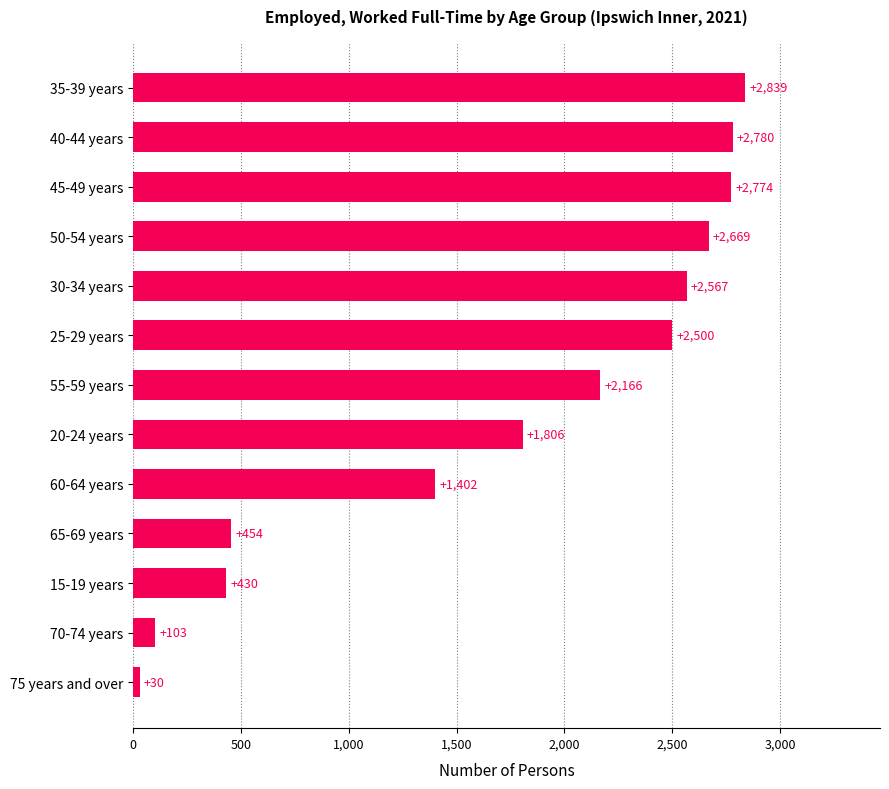

List the labels in order of value, largest first.

35-39 years, 40-44 years, 45-49 years, 50-54 years, 30-34 years, 25-29 years, 55-59 years, 20-24 years, 60-64 years, 65-69 years, 15-19 years, 70-74 years, 75 years and over